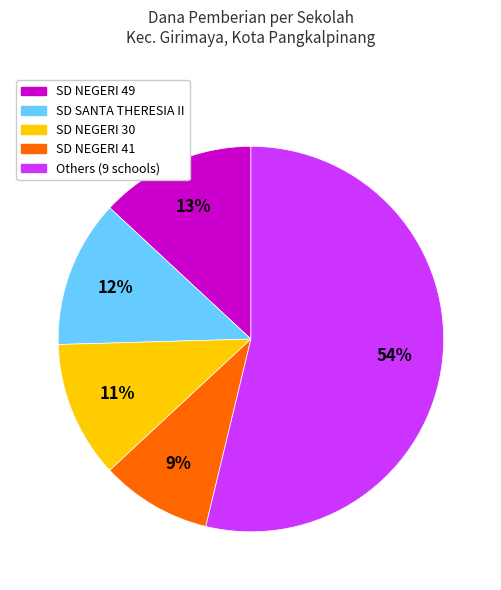

Is it true that SD SANTA THERESIA II is 12% of the pie?

True